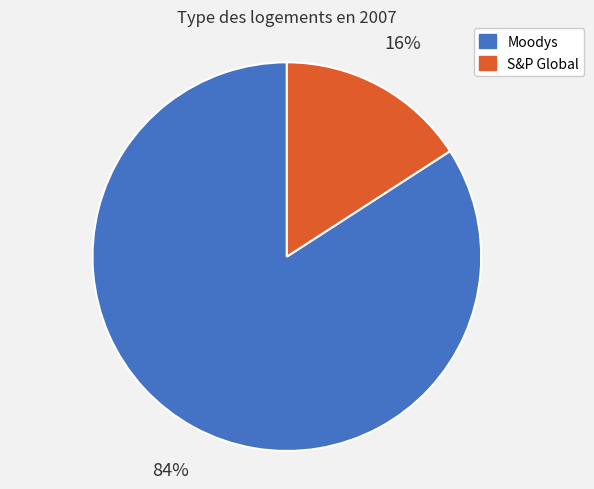

Is S&P Global the majority of the pie?

No